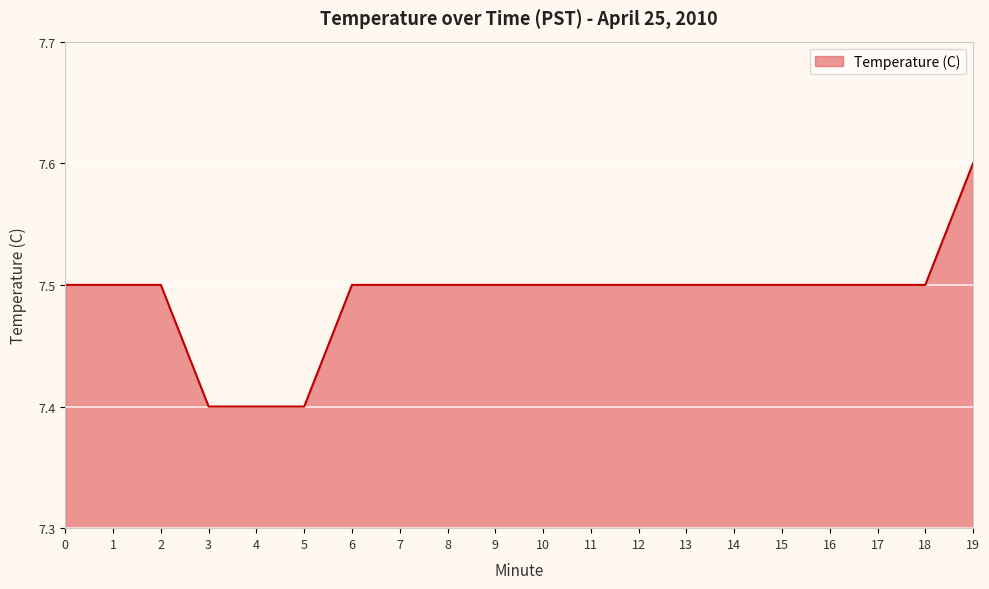

What is the sum of all values?

149.8